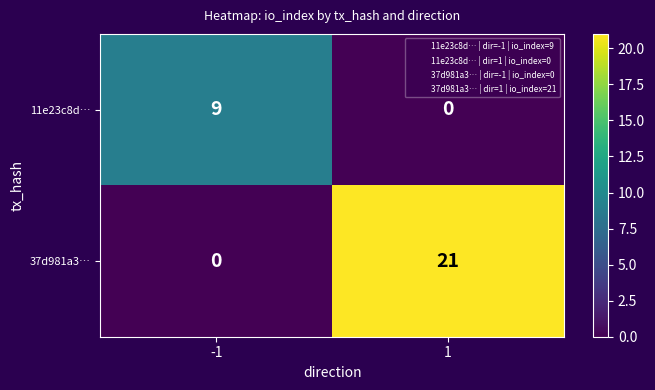

Is it true that 11e23c8d… equals 0 at 1?

True